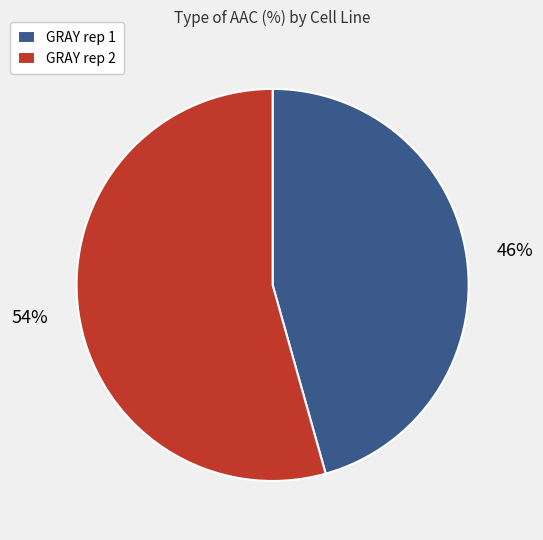

Which has a higher value, GRAY rep 2 or GRAY rep 1?

GRAY rep 2